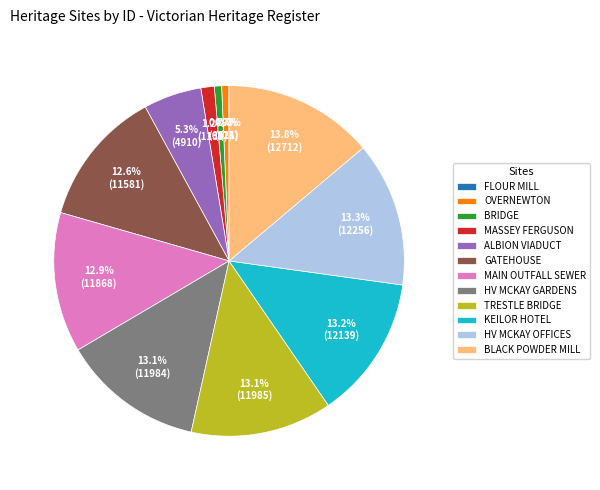

Is HV MCKAY OFFICES the majority of the pie?

No